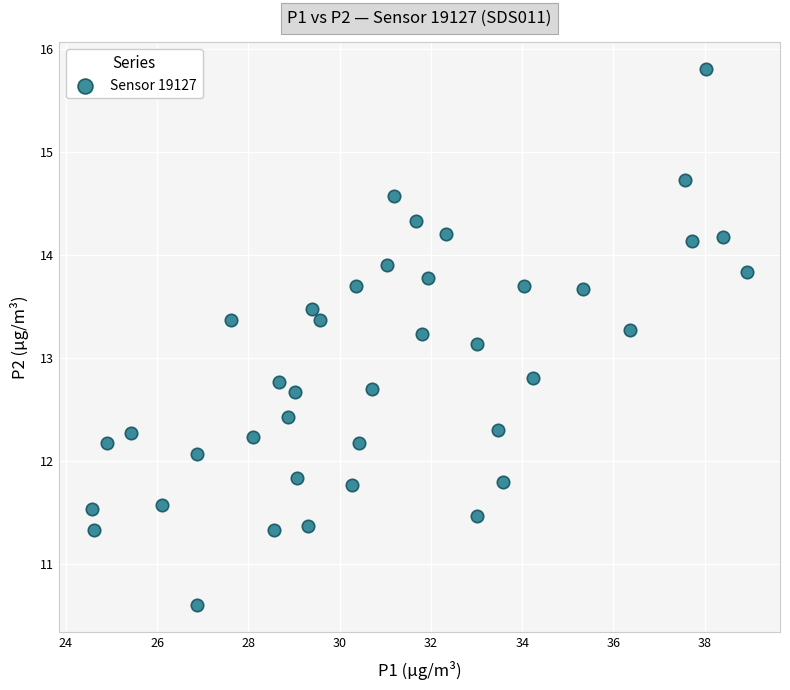

What is the range of X values (max minus min)?

14.4